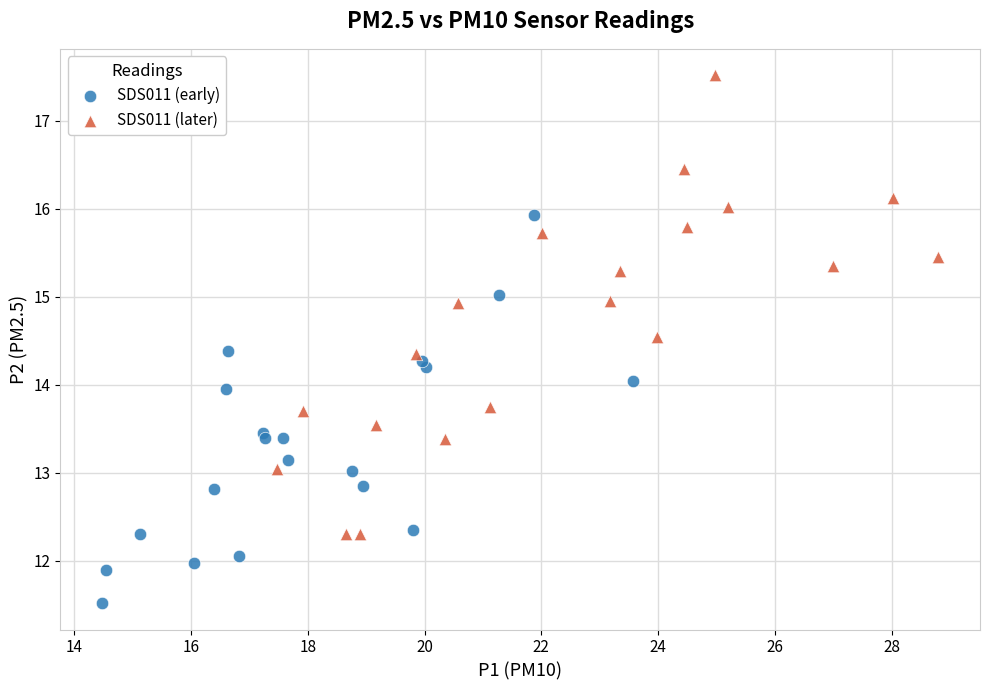

Which series reaches the maximum Y coordinate?

SDS011 (later)